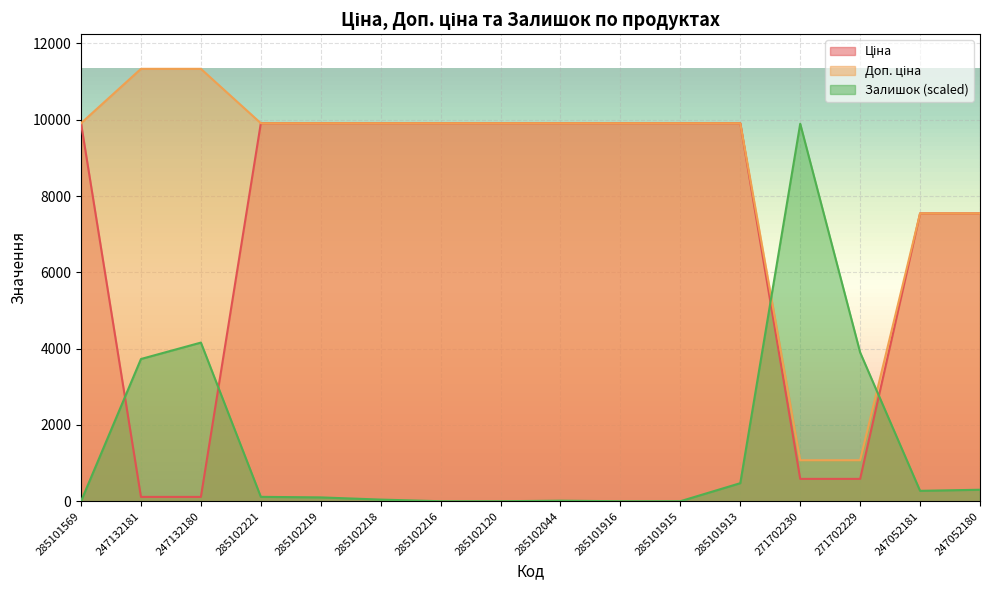

What is the difference between the maximum and minimum values in the Доп. ціна series?

10259.5